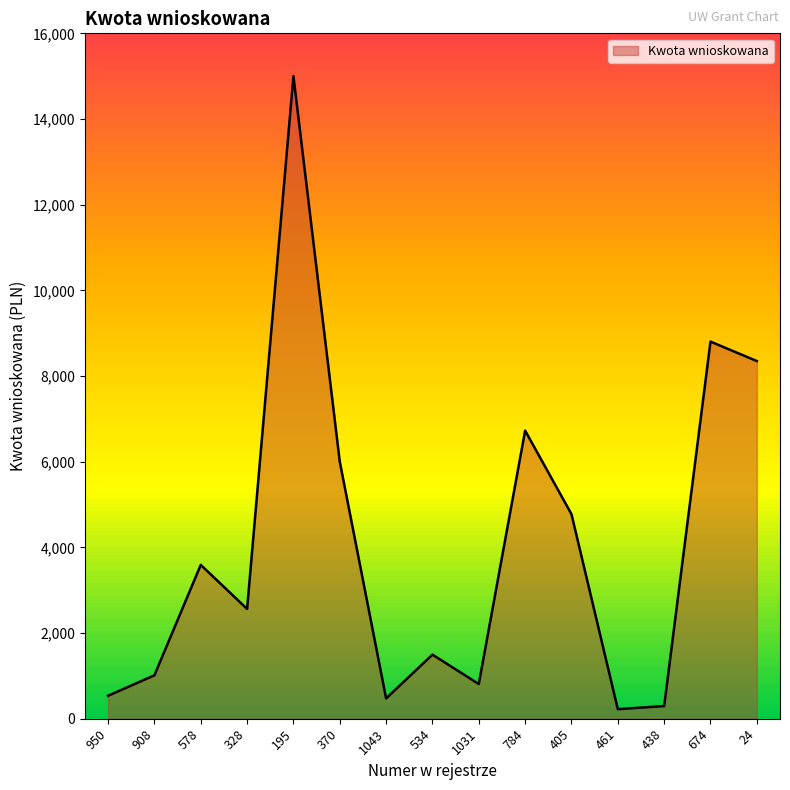

What is the smallest value displayed?

223.5